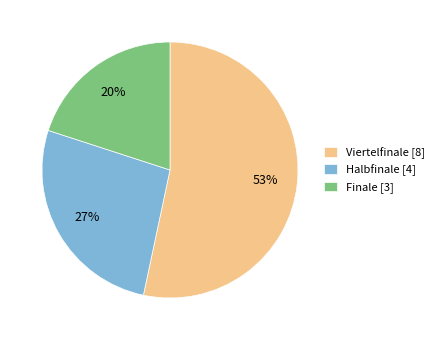

Which slice is the largest?

Viertelfinale